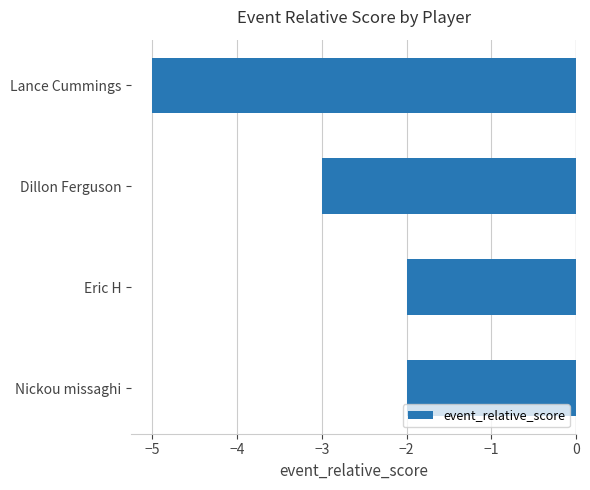

Reading top to bottom, what are all the values shown in this chart?

-5	-3	-2	-2